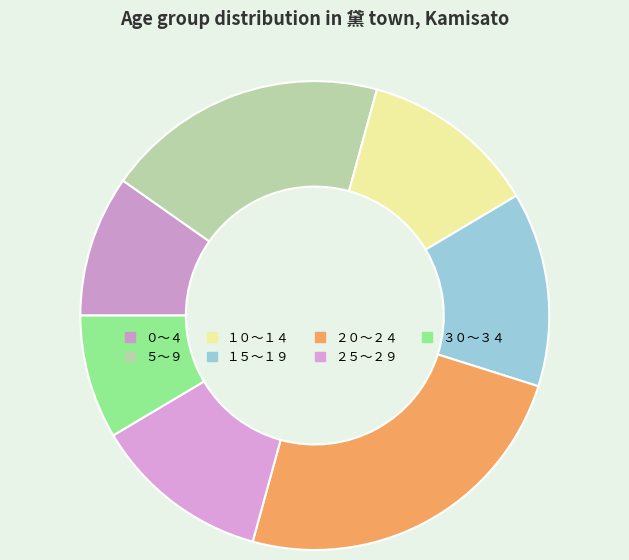

Does ５～９ represent more than half of the total?

No